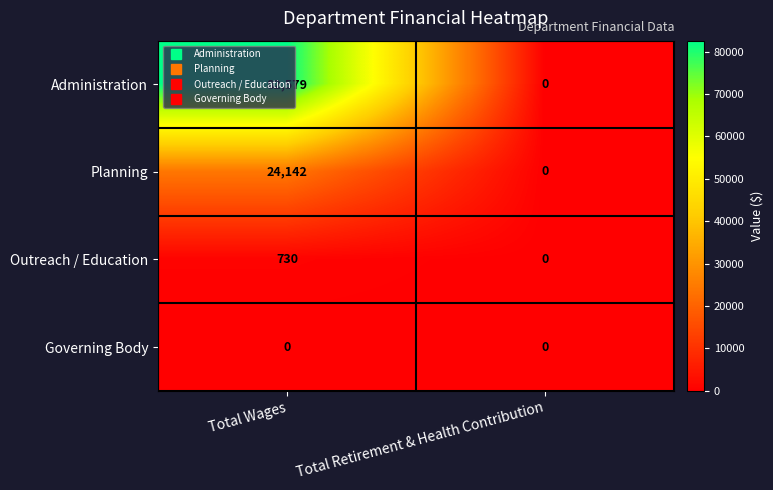

List the labels in order of Planning value, largest first.

Total Wages, Total Retirement & Health Contribution